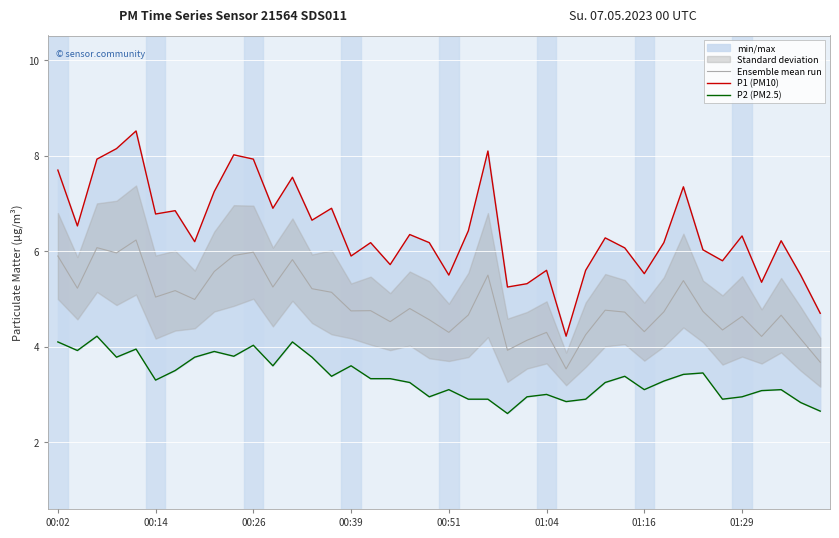

What is the value of the Ensemble mean run point at the 5th from the left?

6.2